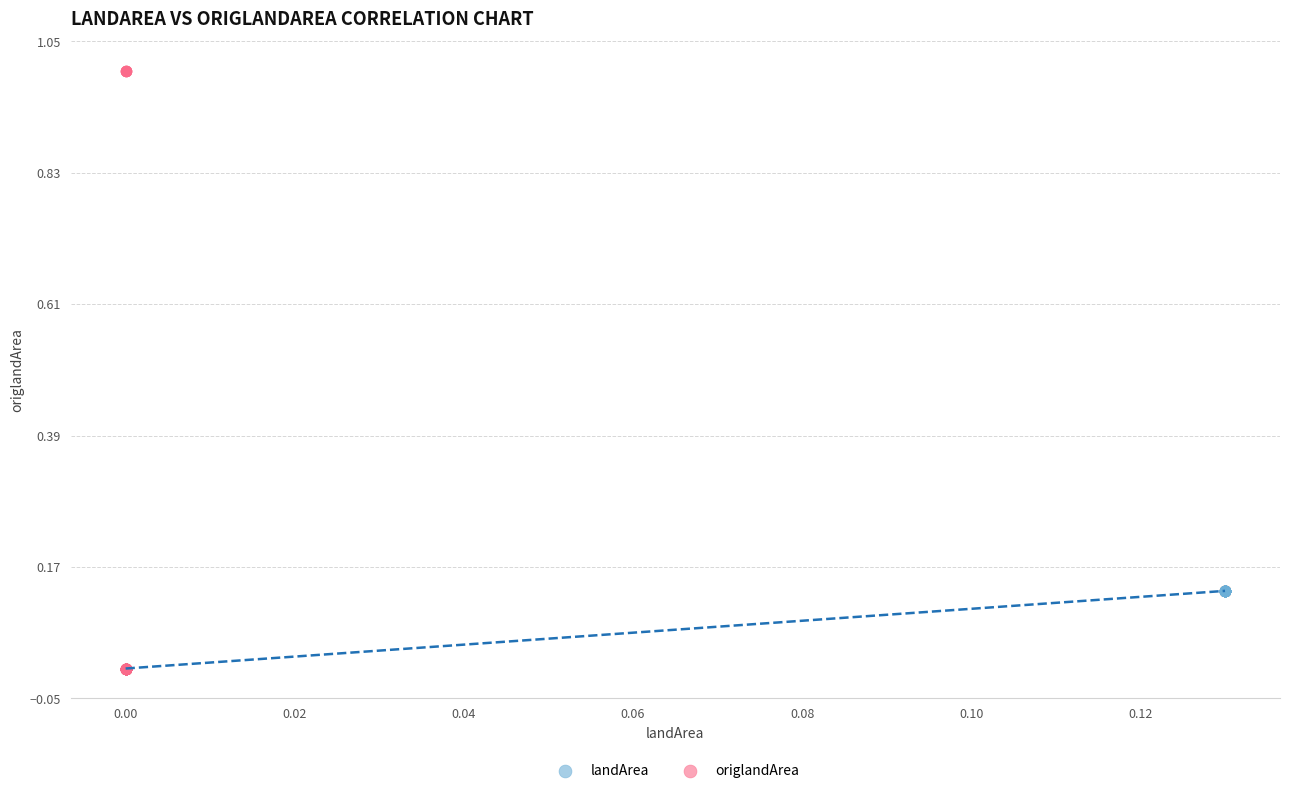

Which series has the widest spread of Y values?

origlandArea